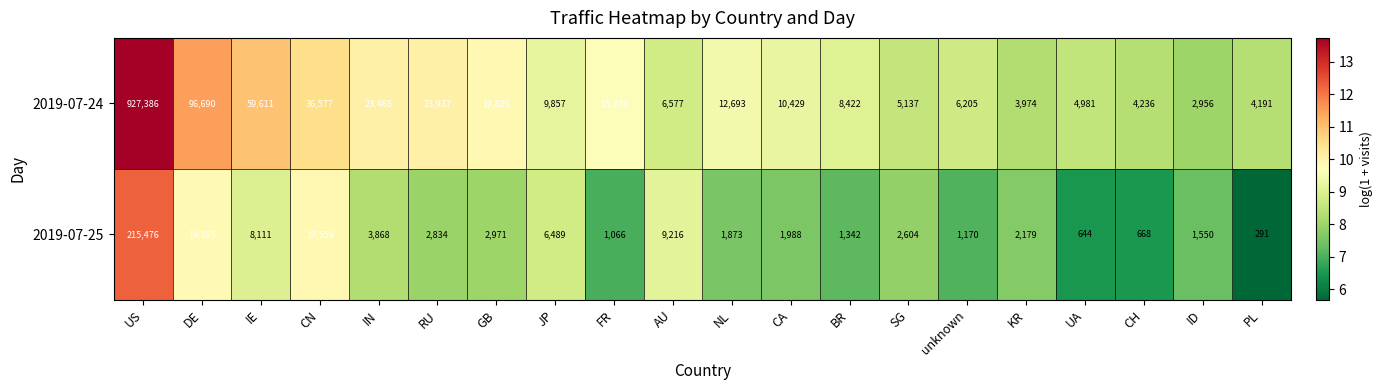

Where does the 2019-07-24 series first go above 10429?

US